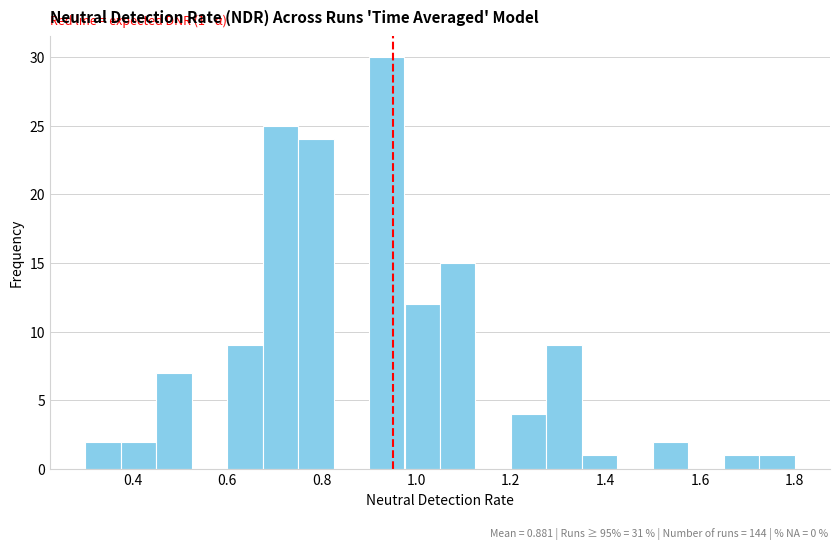

Around what value on the x-axis is the tallest bar? Give the approximate position of its centre, as read against the axis.

0.94